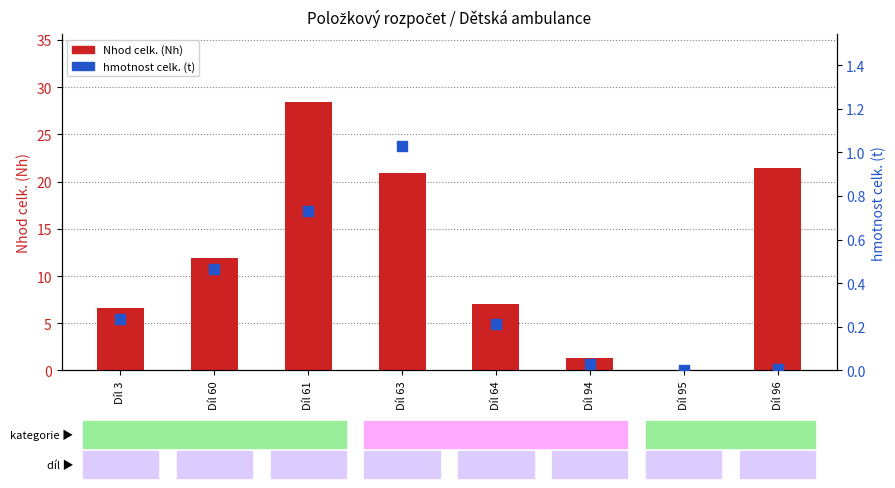

What is the total value across all series at Díl 63?

21.9